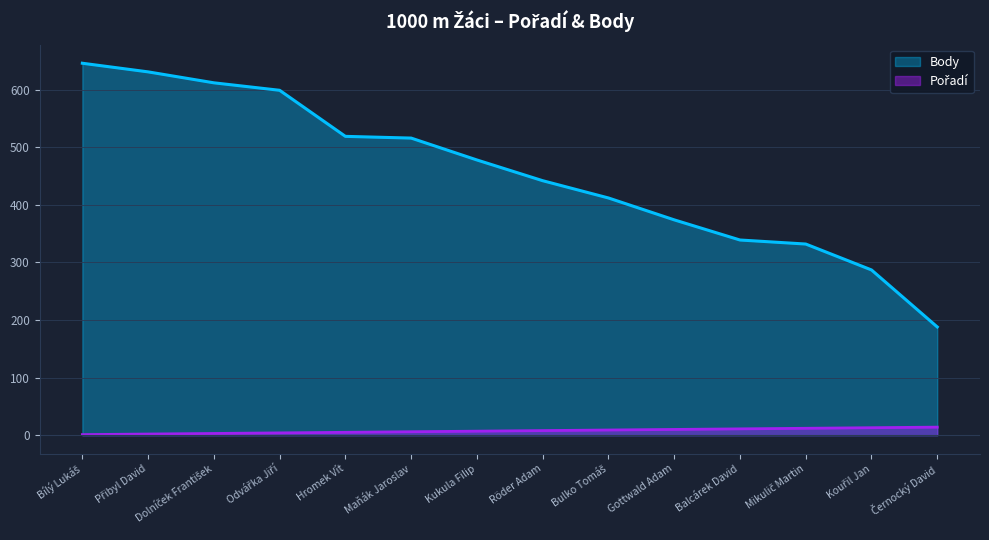

What is the average value of the Body series?

455